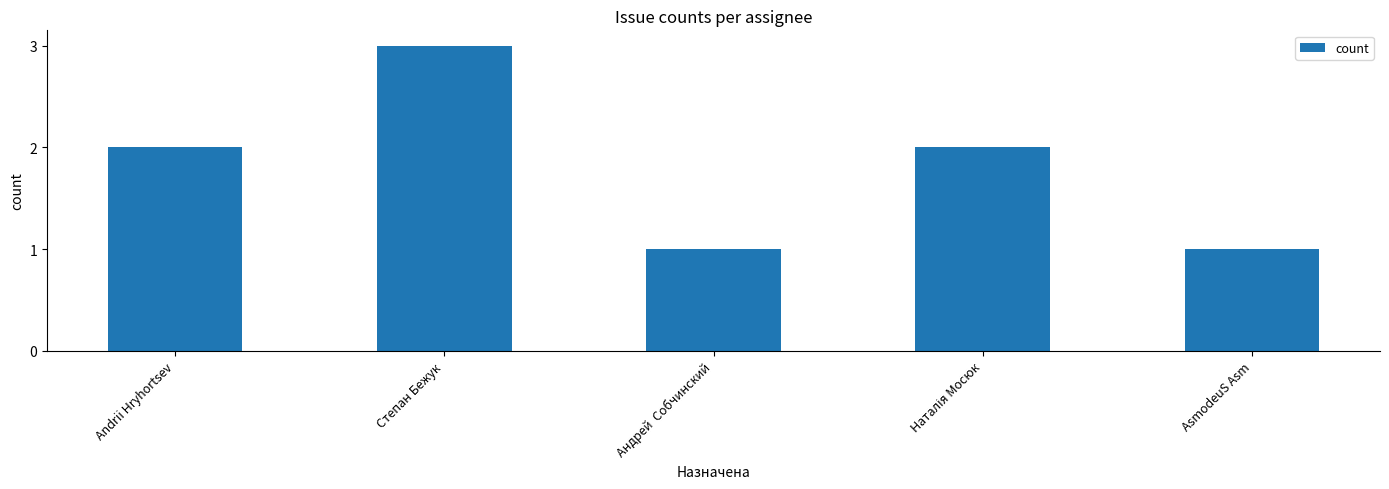

The value at Степан Бежук is 3. True or false?

True